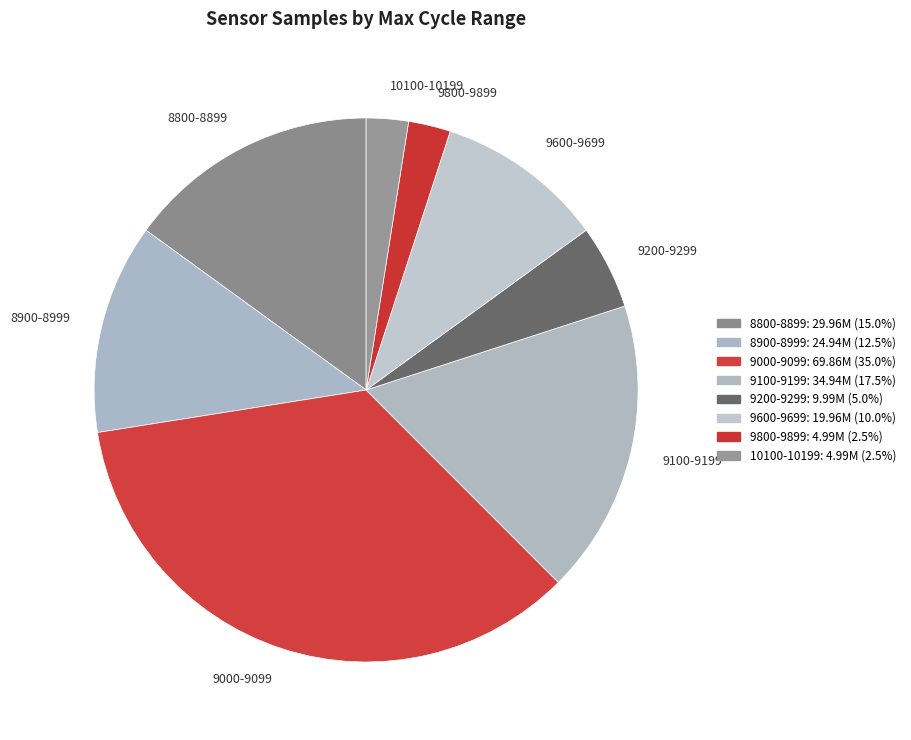

Do 10100-10199 and 9100-9199 together represent more than half of the pie?

No